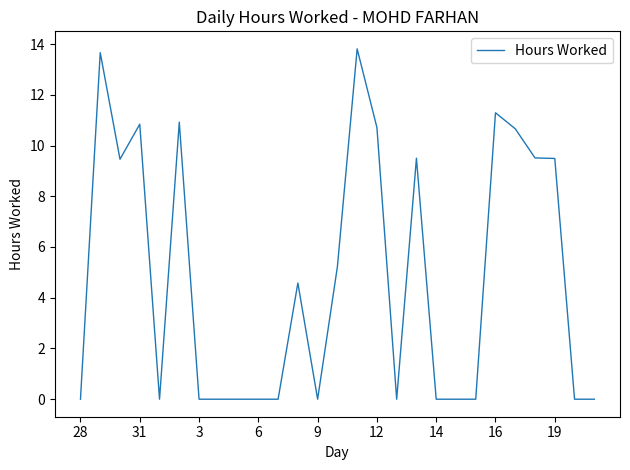

What is the maximum value shown in the chart?

13.8